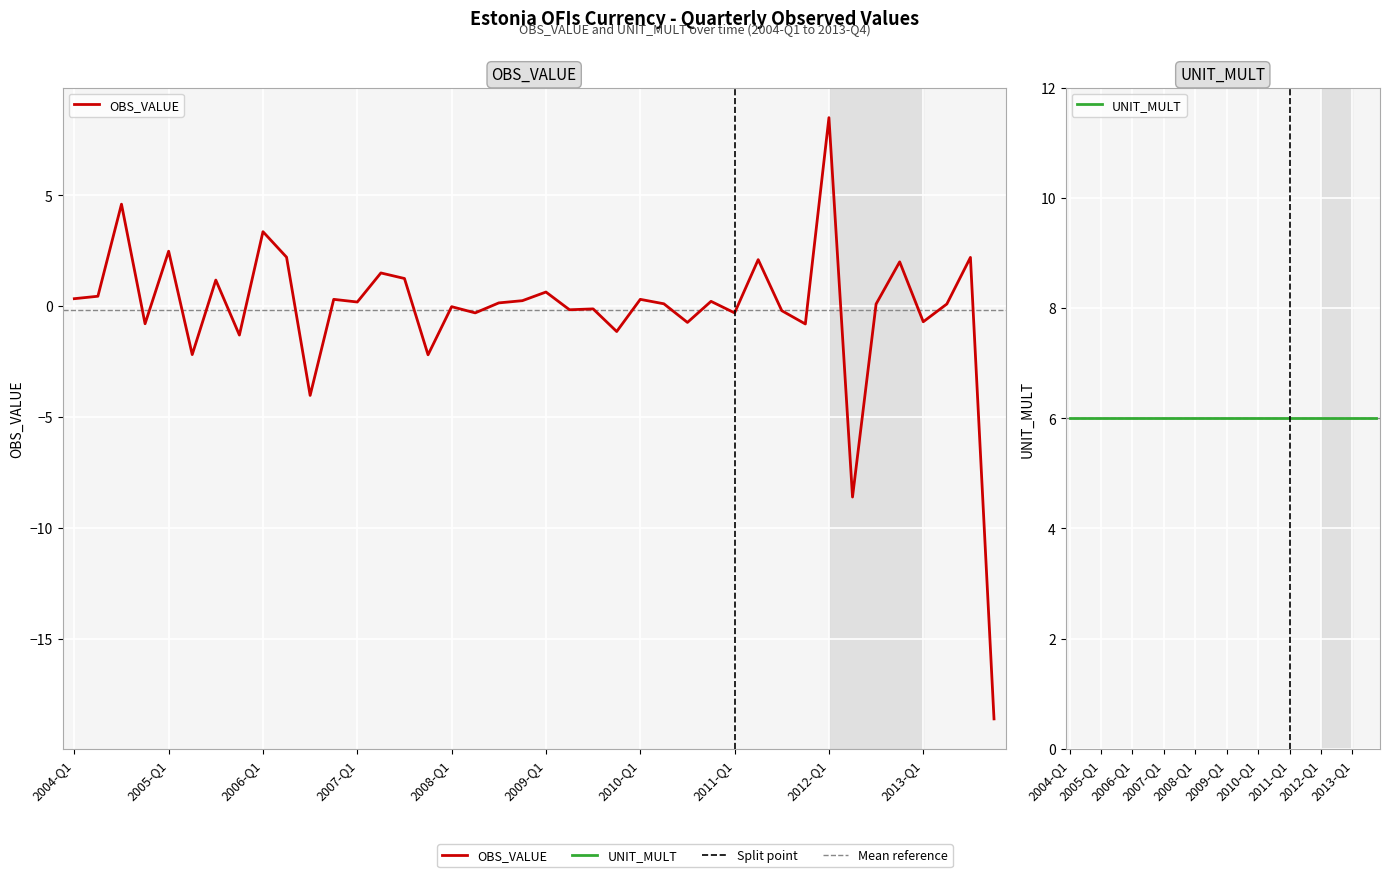

How many times do OBS_VALUE and UNIT_MULT cross each other?

2